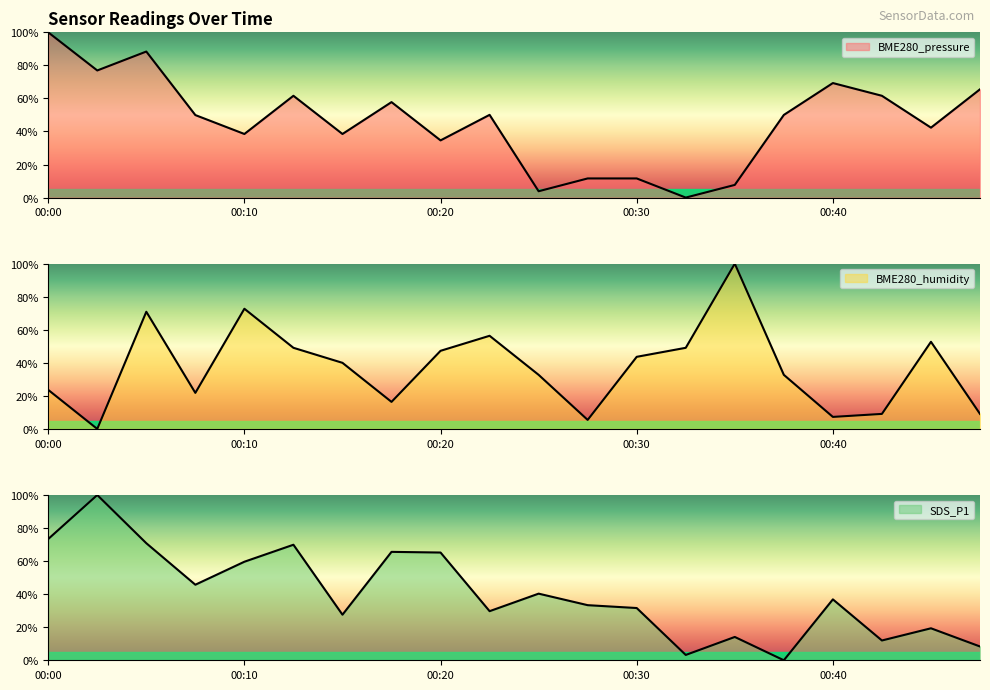

True or false: BME280_pressure has a value of 94.8 at 00:47.

False